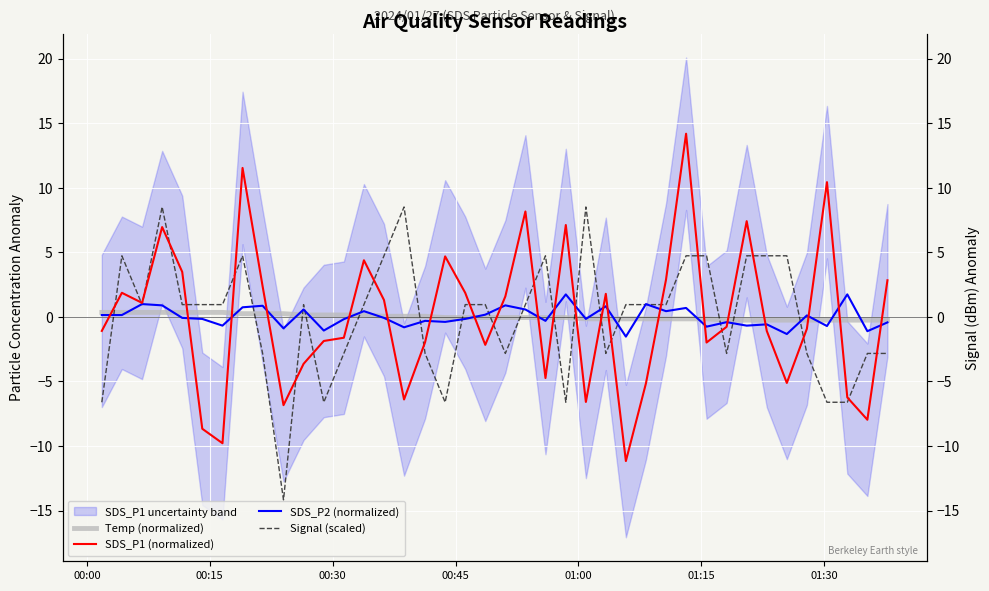

How many values in Temp (normalized) are above zero?

17